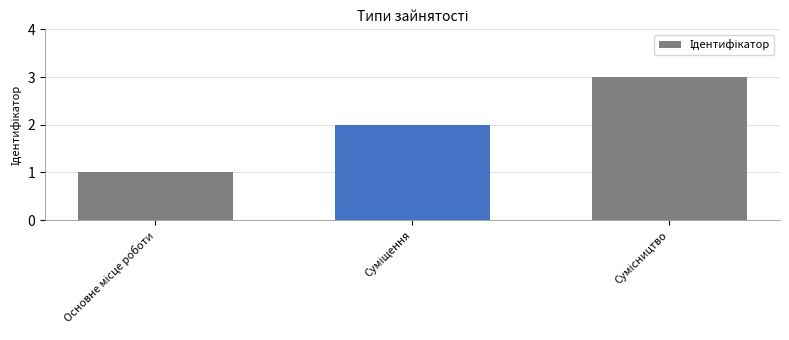

What is the maximum value shown in the chart?

3